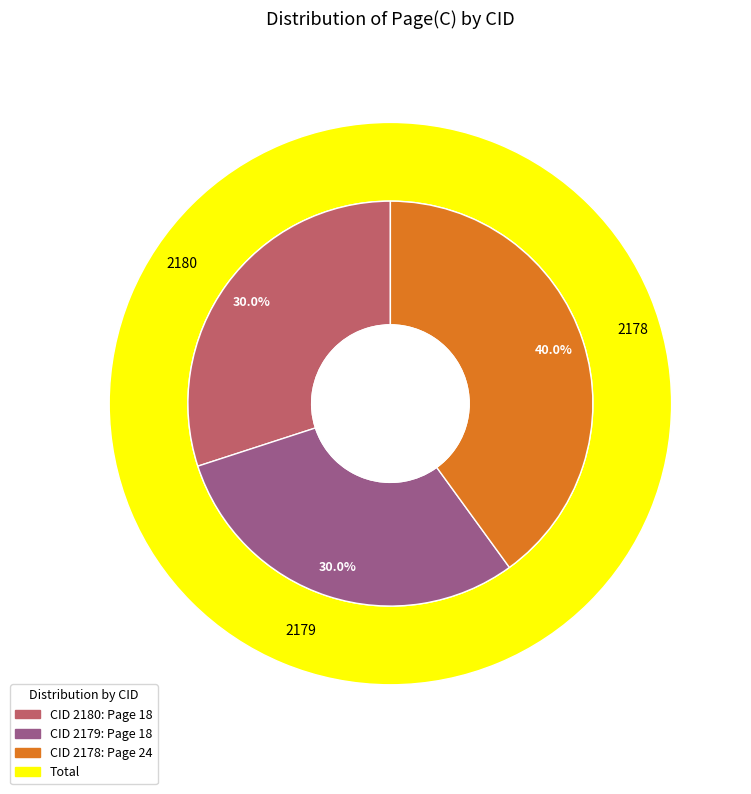

What is the total percentage of 2178 and 2179?

70.0%